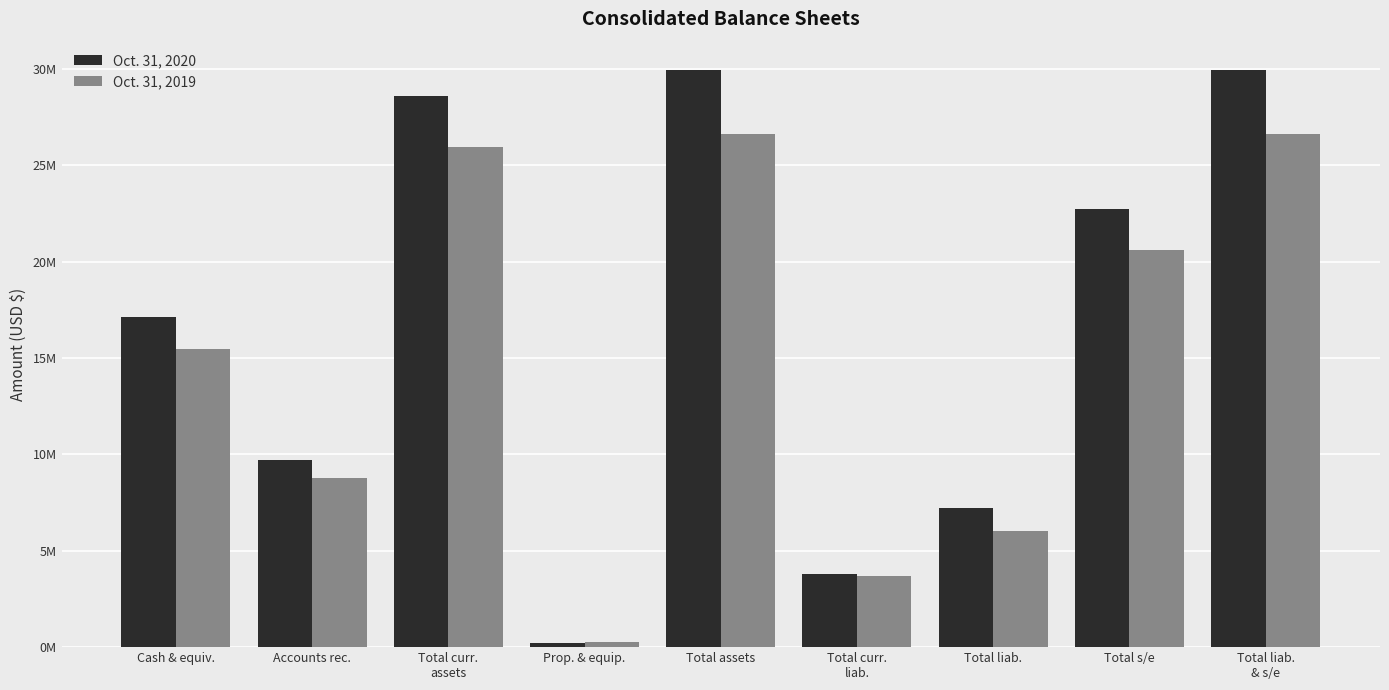

Does the chart contain any negative values?

No